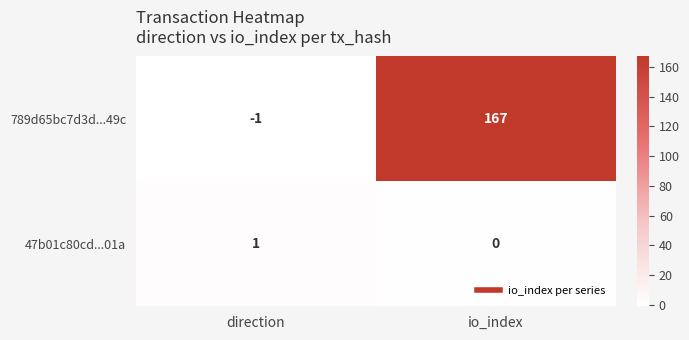

How many values in 47b01c80cd...01a are above zero?

1